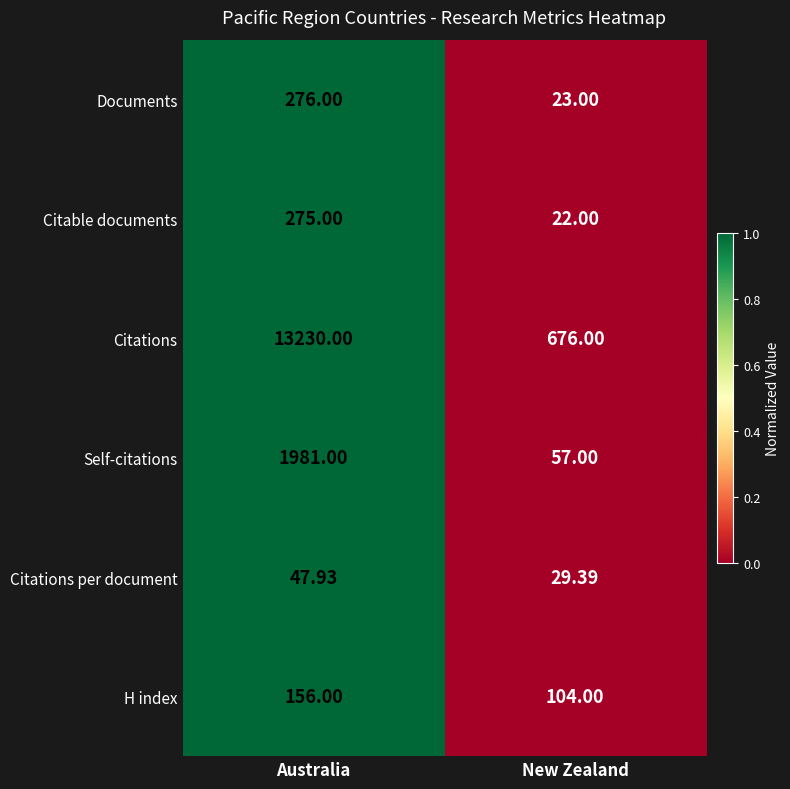

Which category has the lowest value in the Citations series?

New Zealand